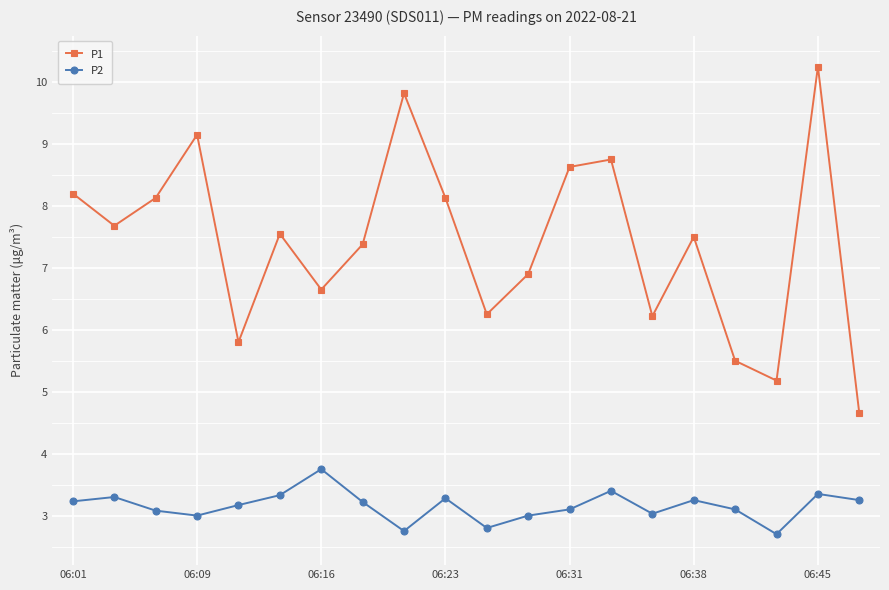

List the series in order of their peak value, lowest first.

P2, P1